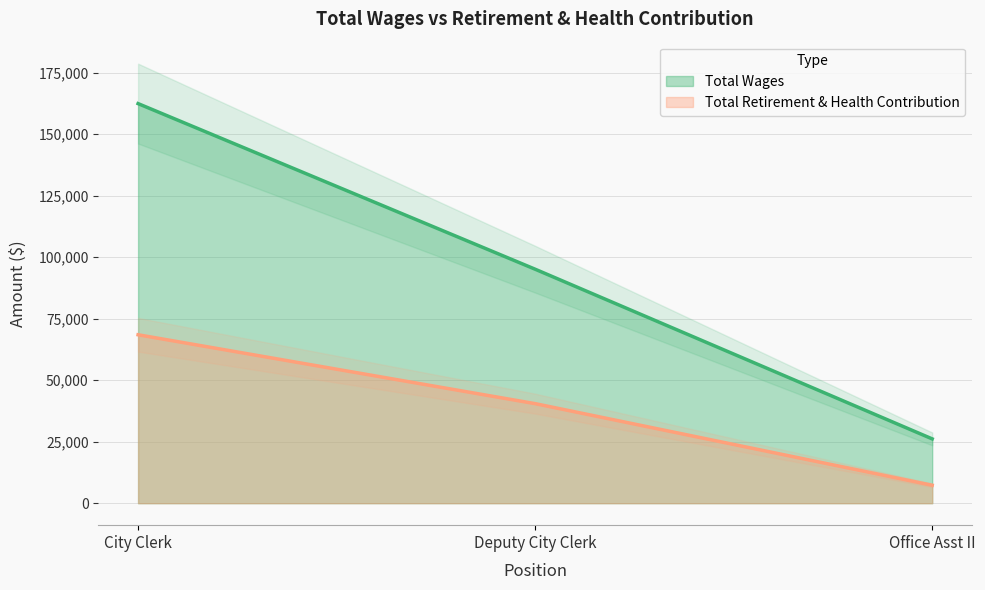

How many data points in Total Wages are above 95091?

1